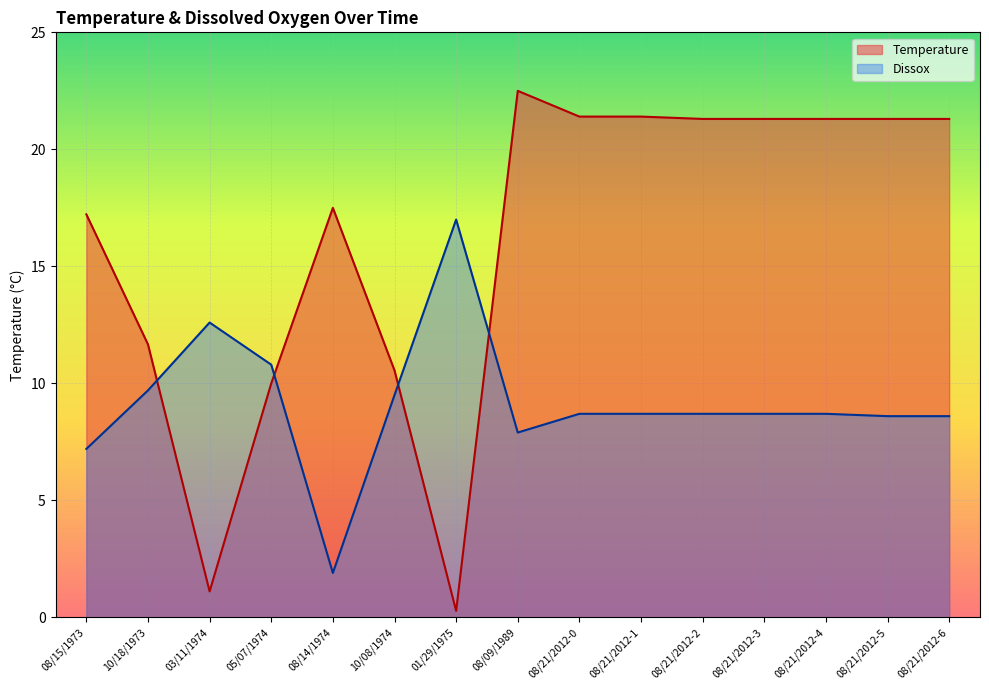

How many values in the Temperature series exceed 21?

8